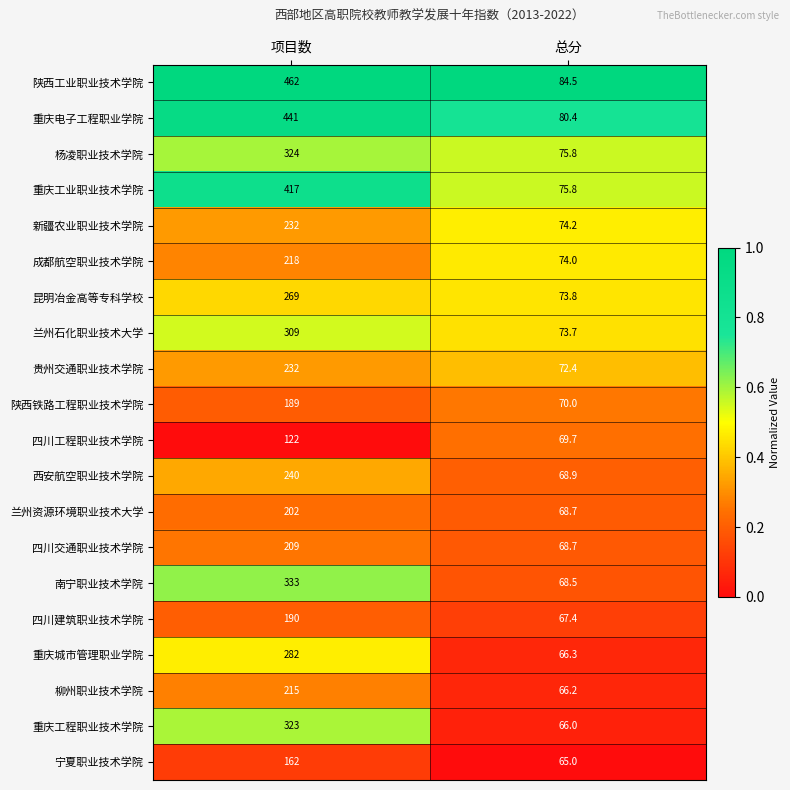

Read the 陕西铁路工程职业技术学院 value at 总分.

70.0